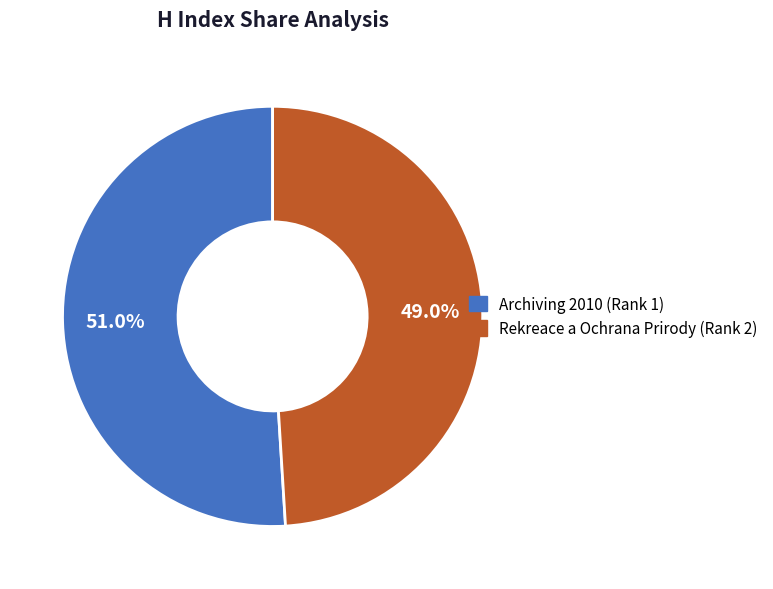

Which has a higher value, Rekreace a Ochrana Prirody (Rank 2) or Archiving 2010 (Rank 1)?

Archiving 2010 (Rank 1)